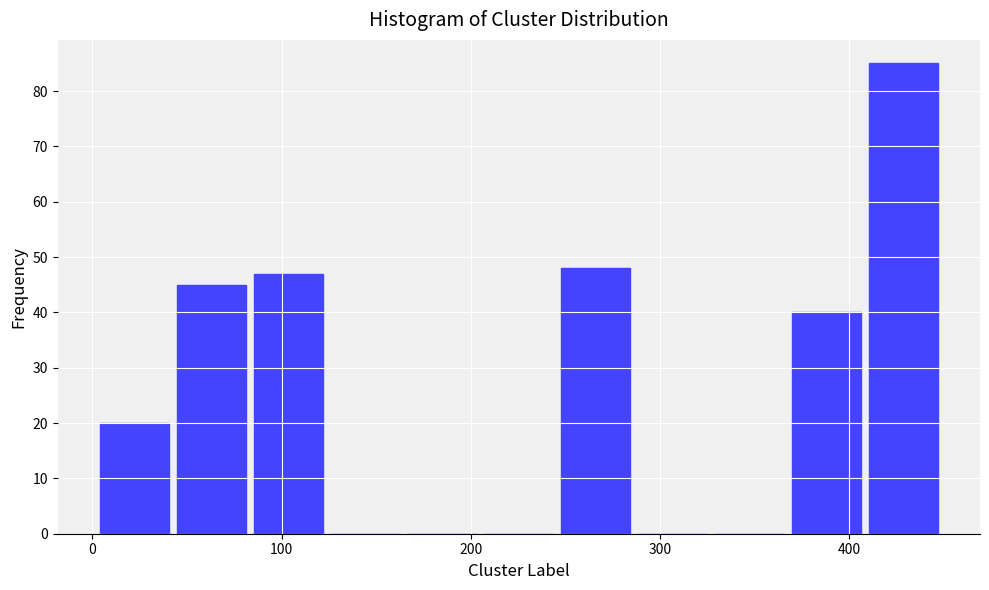

Which range on the x-axis has the tallest bar?

410 to 450